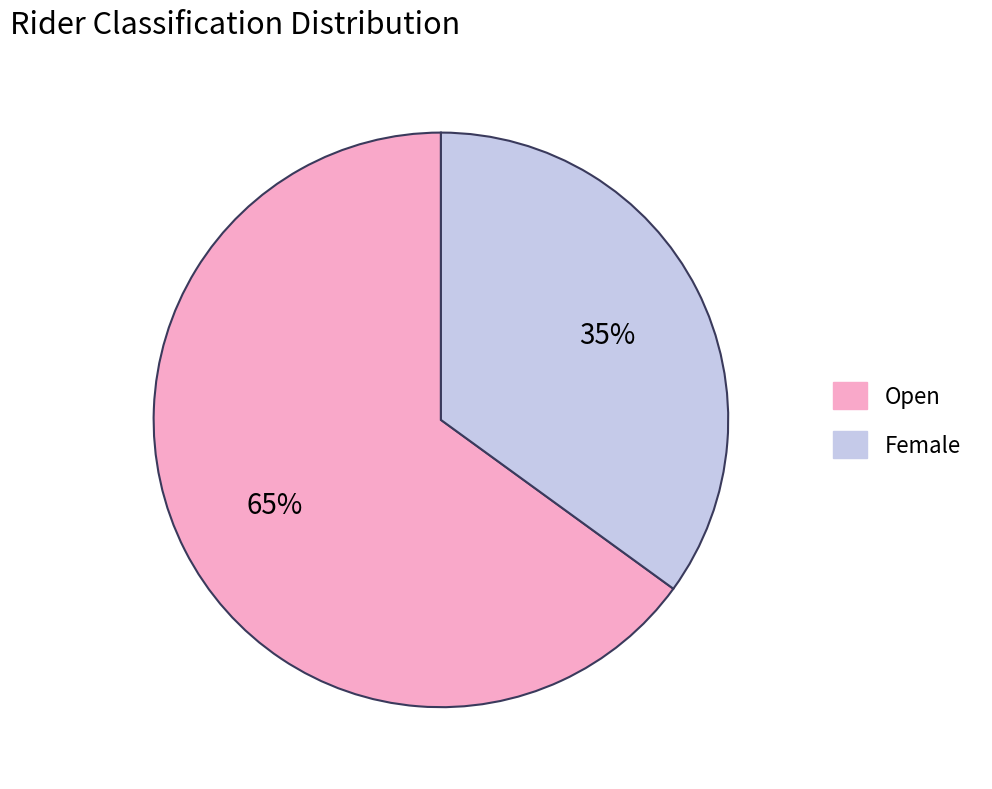

To the nearest percent, what percentage of the pie is Female?

35%